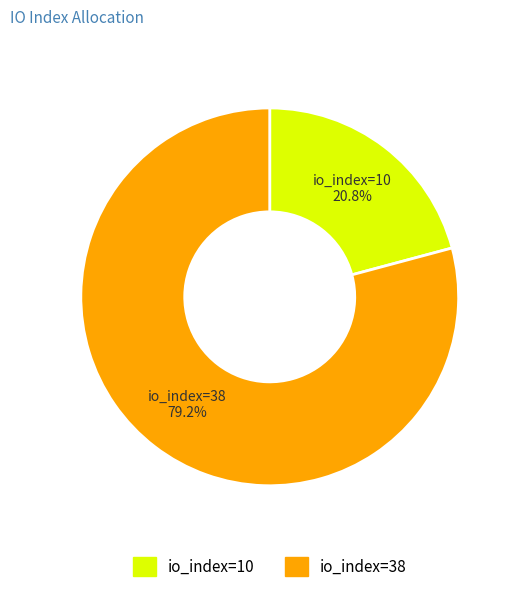

Approximately how many times larger is the value at io_index=10 compared to io_index=38?

0.3